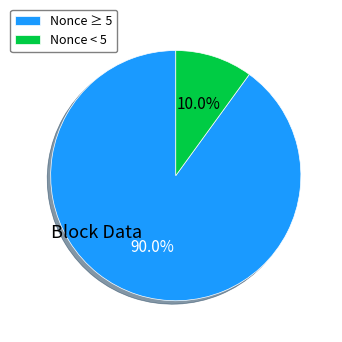

What is the ratio of the value at Nonce ≥ 5 to the value at Nonce < 5?

9.0